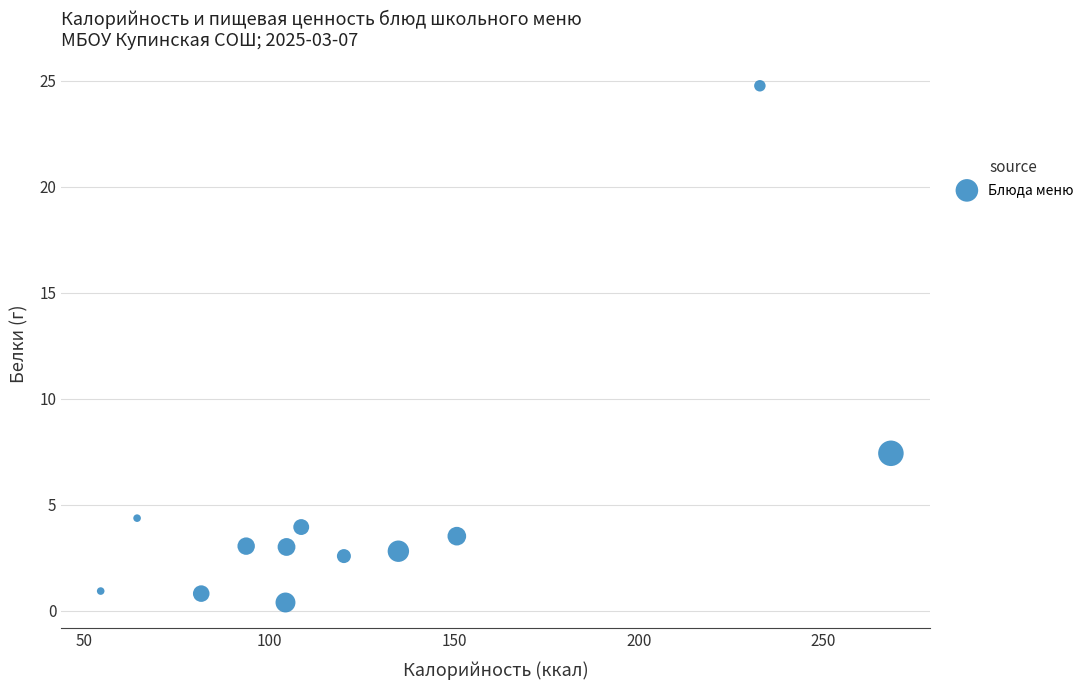

What is the average Y value?

4.8